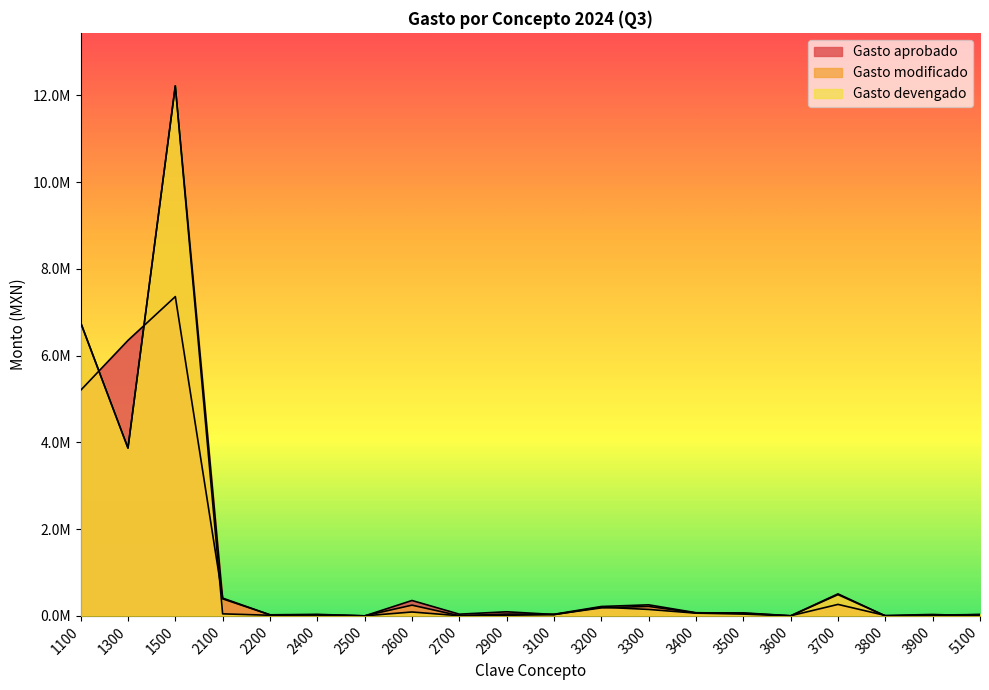

What is the value of the Gasto devengado point at the 10th from the left?

15151.7